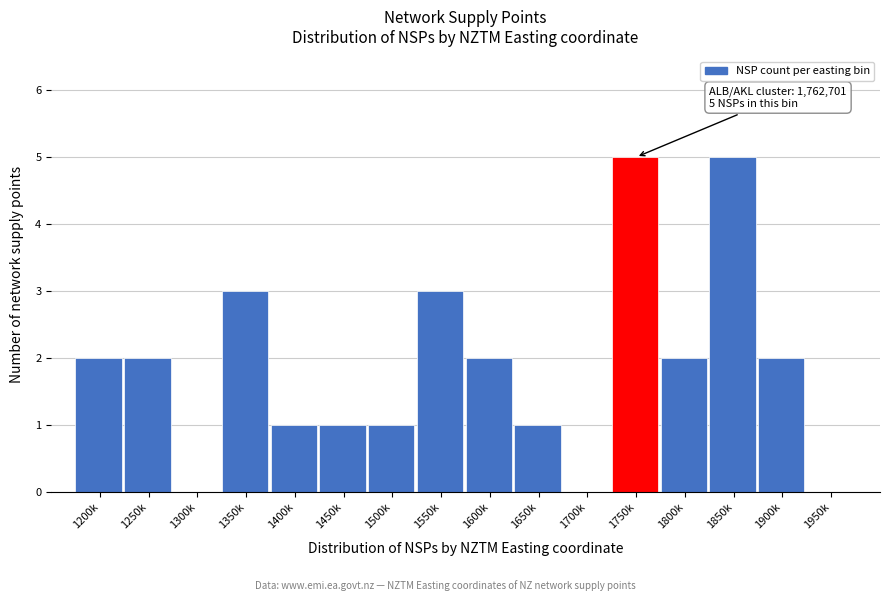

Reading left to right, extract all data points from this chart.

1200k=2	1250k=2	1300k=0	1350k=3	1400k=1	1450k=1	1500k=1	1550k=3	1600k=2	1650k=1	1700k=0	1750k=5	1800k=2	1850k=5	1900k=2	1950k=0